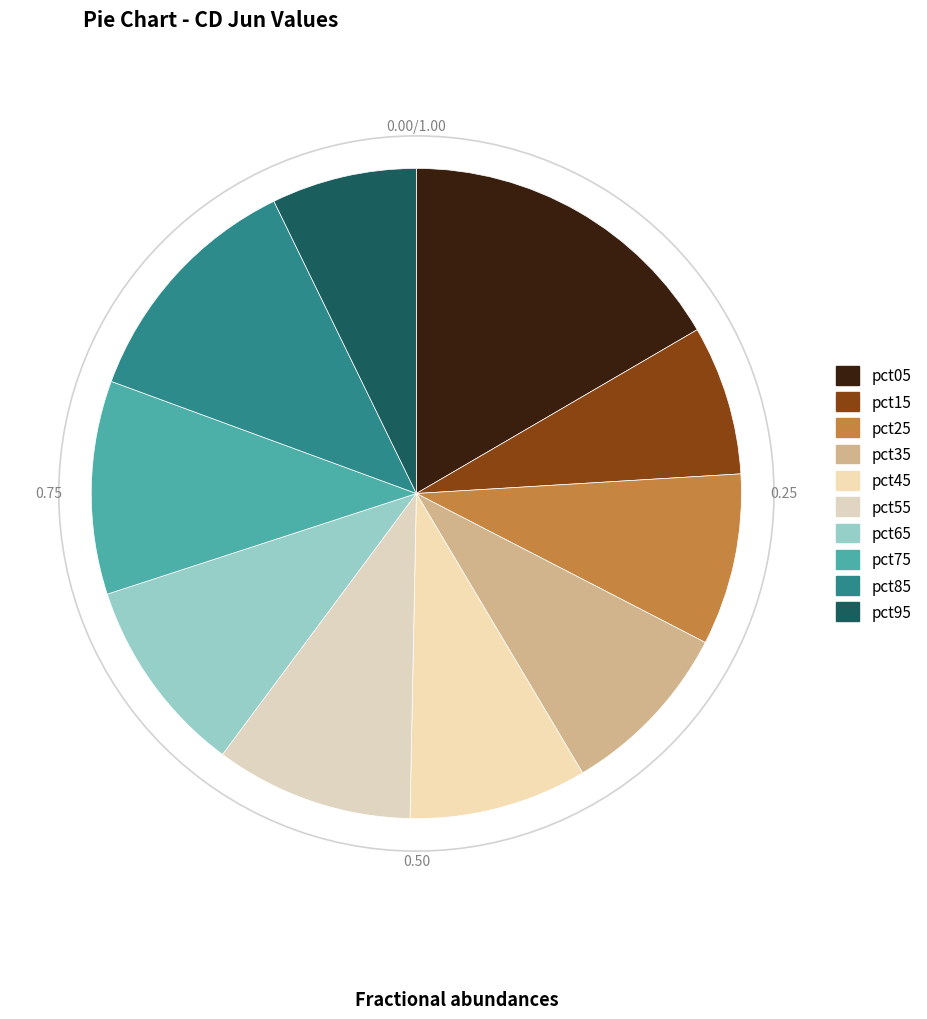

Between pct75 and pct05, which is larger?

pct05